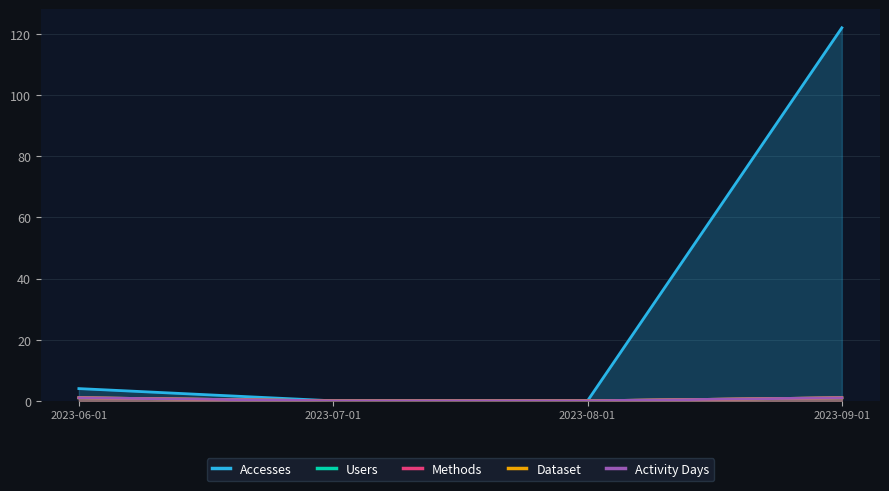

Which category has the highest value across all series?

2023-09-01